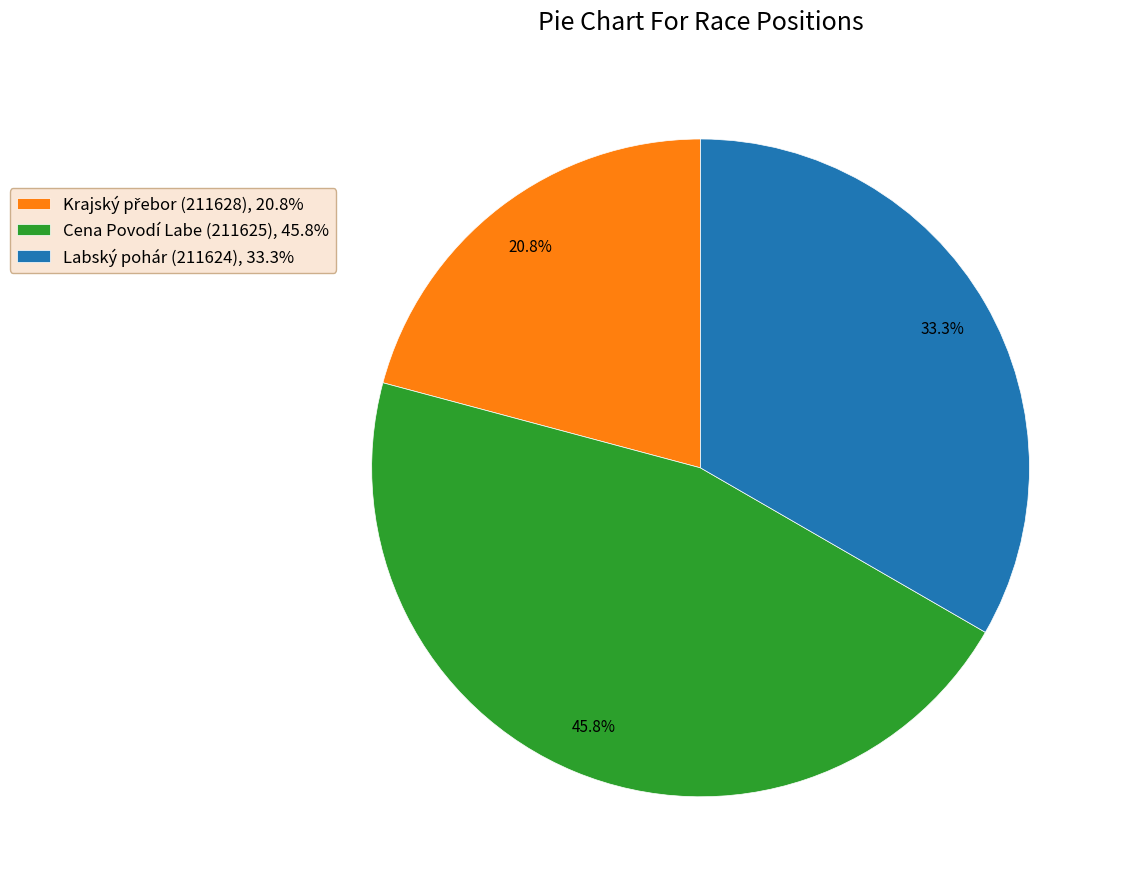

How many segments does this pie chart have?

3